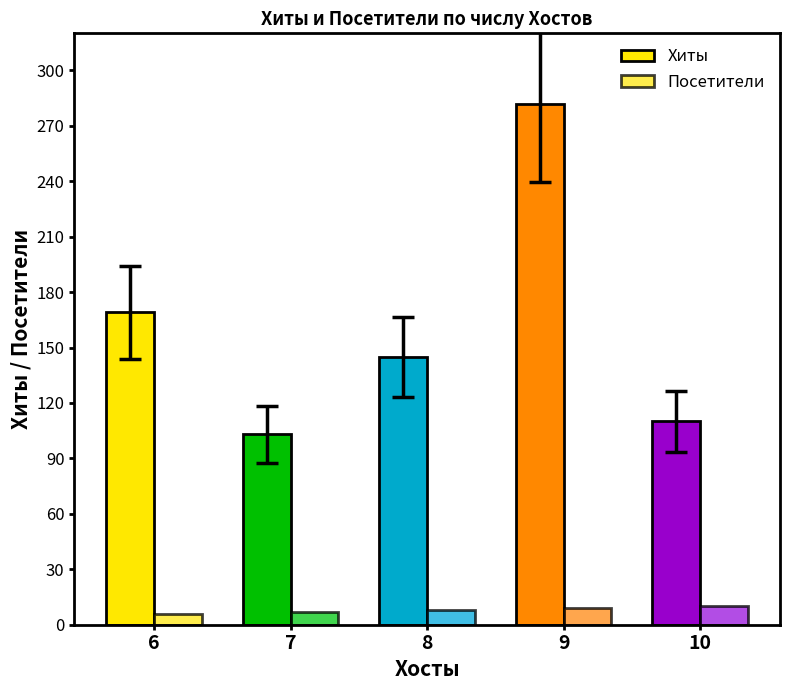

What is the difference between the Хиты values at 9 and 8?

137